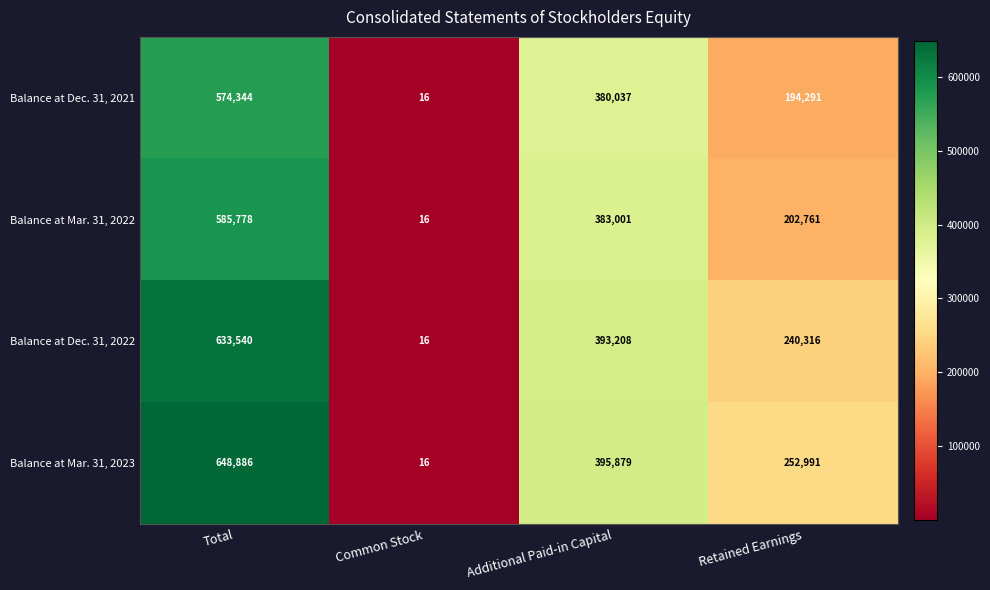

What is the difference between the second highest and minimum values in the Balance at Mar. 31, 2022 series?

382985